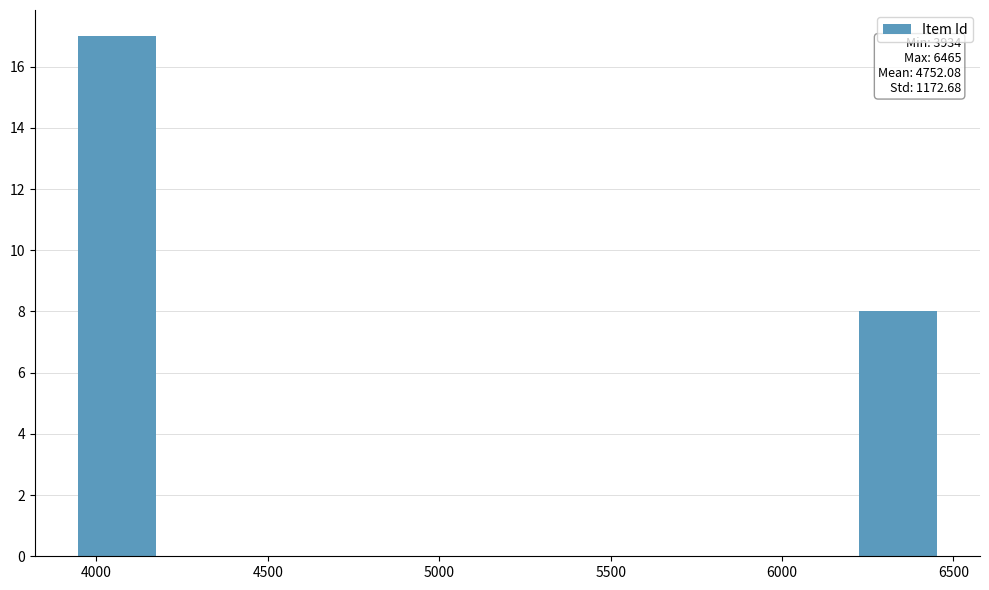

Which range on the x-axis has the tallest bar?

3950 to 4200